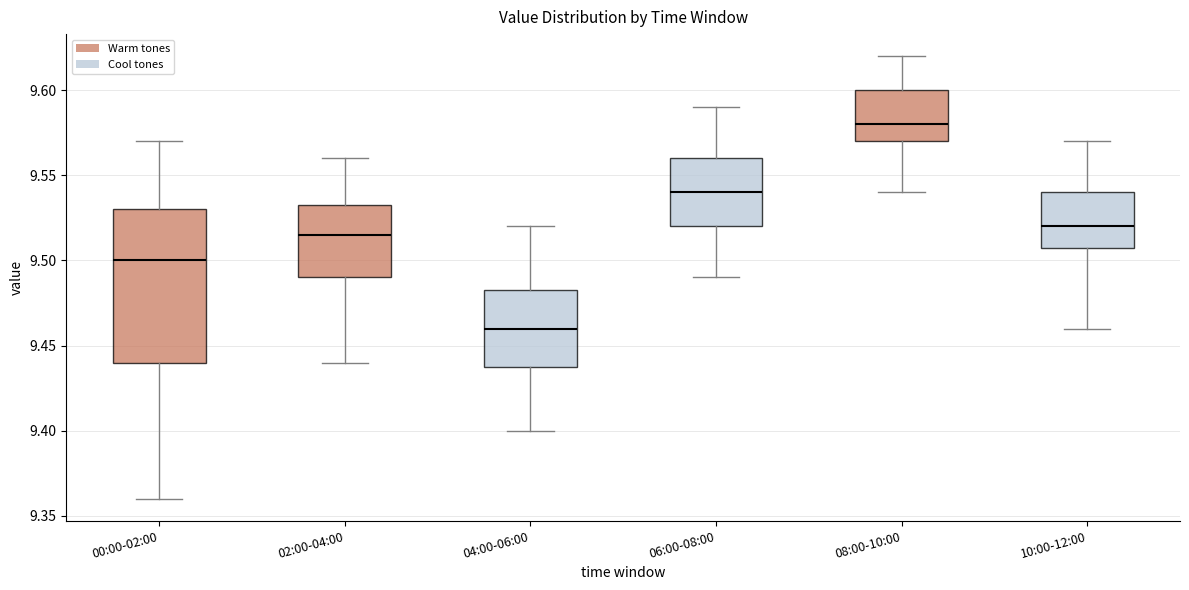

Reading left to right, read every box against the y-axis: the position of its median line, the range the box covers, and the ends of its whiskers. The values are not printed on the chart, so give them approximately, as read against the axis.

00:00-02:00: median 9.500, box 9.440 to 9.530, whiskers 9.360 to 9.570
02:00-04:00: median 9.515, box 9.490 to 9.535, whiskers 9.440 to 9.560
04:00-06:00: median 9.460, box 9.440 to 9.485, whiskers 9.400 to 9.520
06:00-08:00: median 9.540, box 9.520 to 9.560, whiskers 9.490 to 9.590
08:00-10:00: median 9.580, box 9.570 to 9.600, whiskers 9.540 to 9.620
10:00-12:00: median 9.520, box 9.510 to 9.540, whiskers 9.460 to 9.570